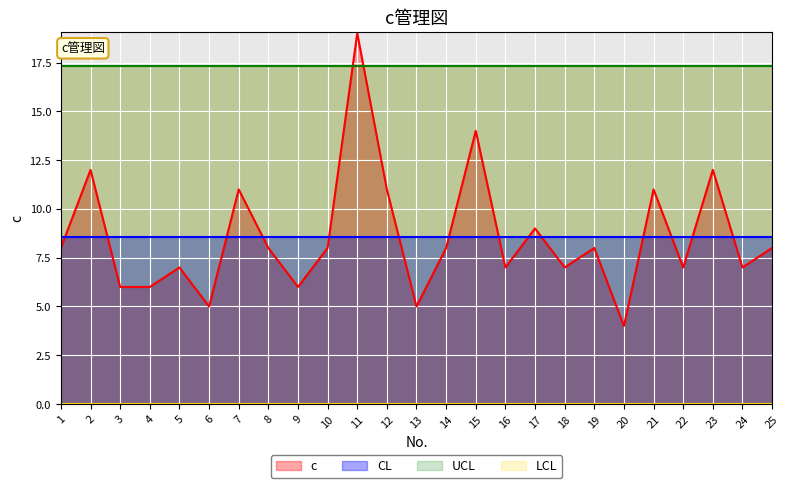

At how many categories does at least one series exceed 2?

25